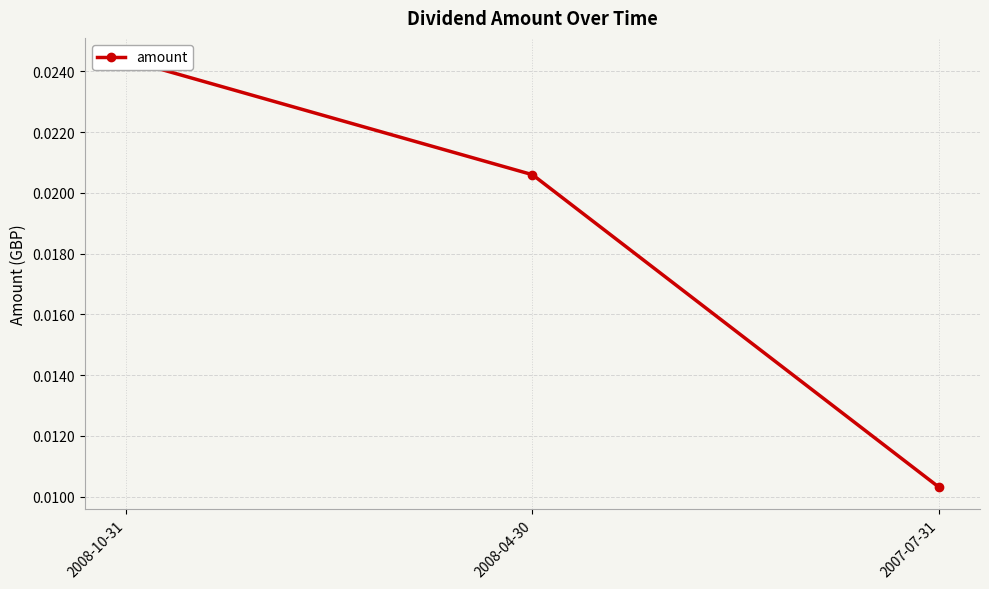

Is this an area chart (filled region under the line)?

No